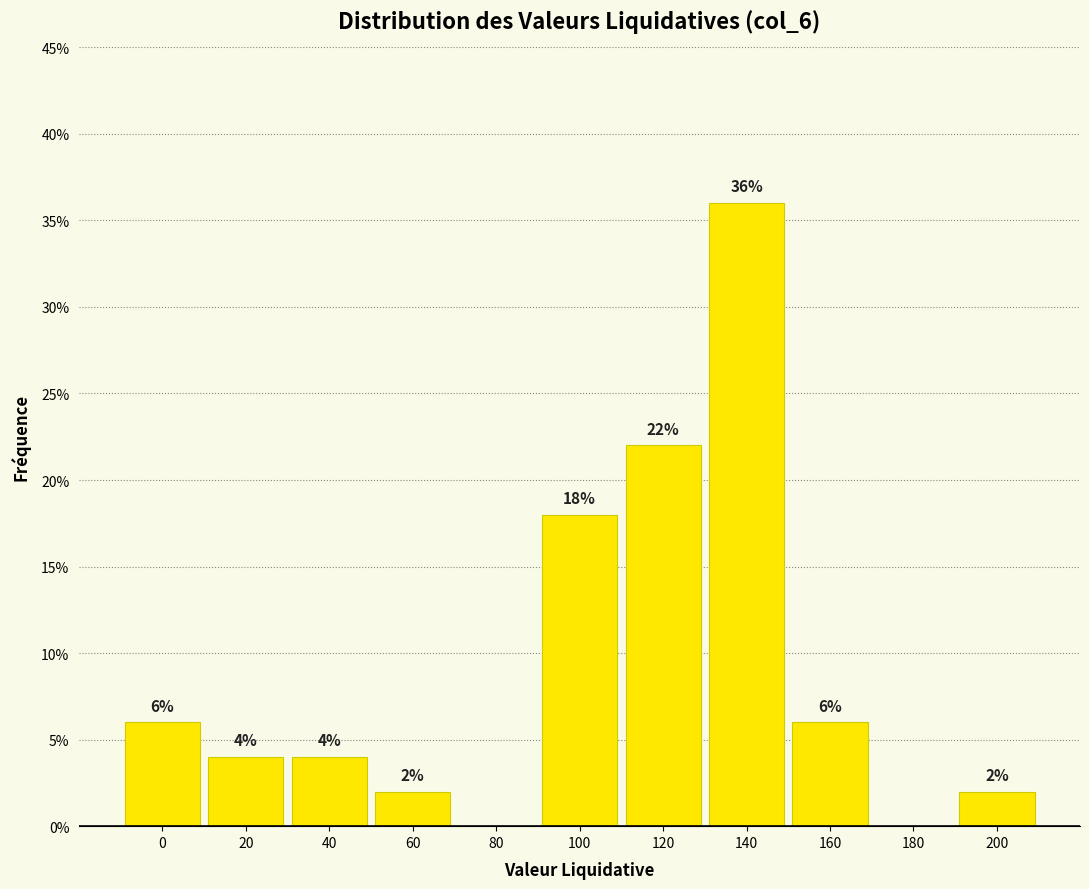

Reading right to left, what are all the values shown in this chart?

200=2	180=0	160=6	140=36	120=22	100=18	80=0	60=2	40=4	20=4	0=6